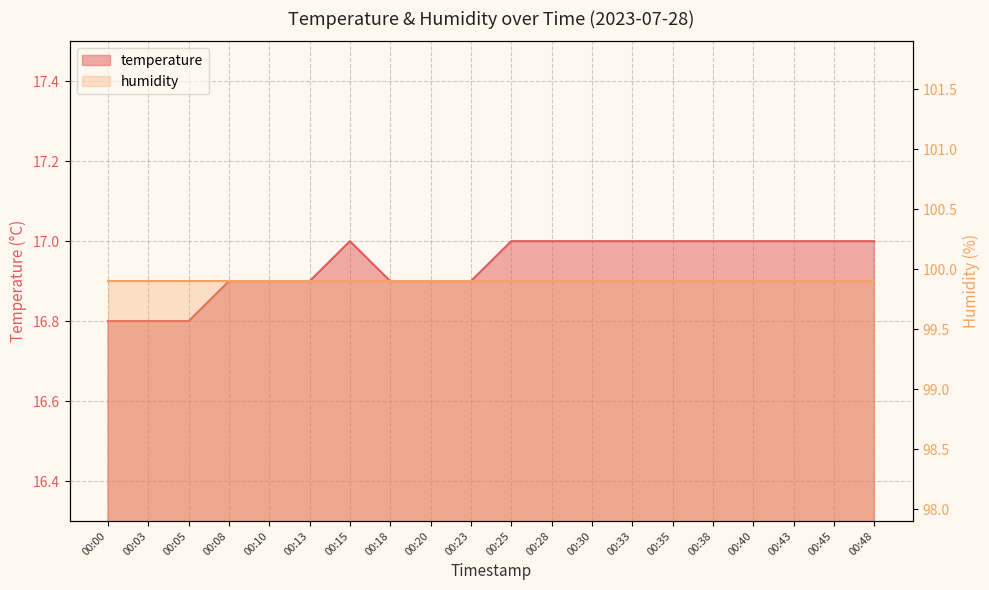

What is the value of the 3rd point from the left?

16.8